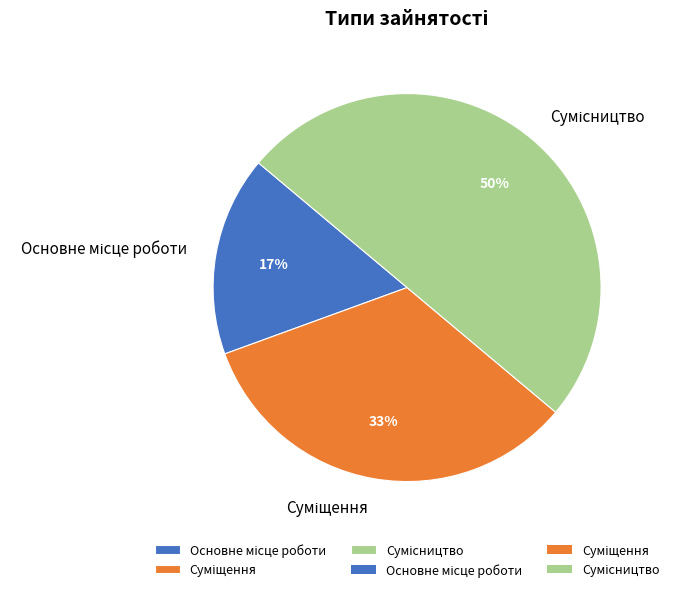

To the nearest percent, what is the difference between the largest and smallest slice percentages?

33%